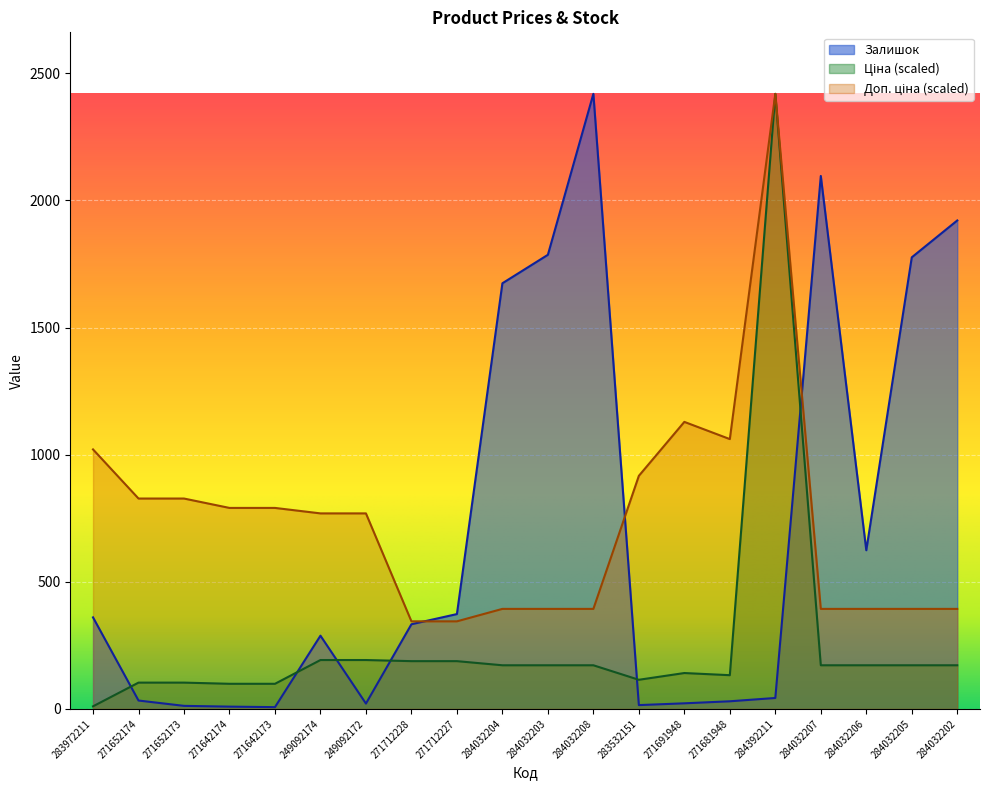

List the labels in order of Залишок value, smallest first.

271642173, 271642174, 271652173, 283532151, 249092172, 271691948, 271681948, 271652174, 284392211, 249092174, 271712228, 283972211, 271712227, 284032206, 284032204, 284032205, 284032203, 284032202, 284032207, 284032208